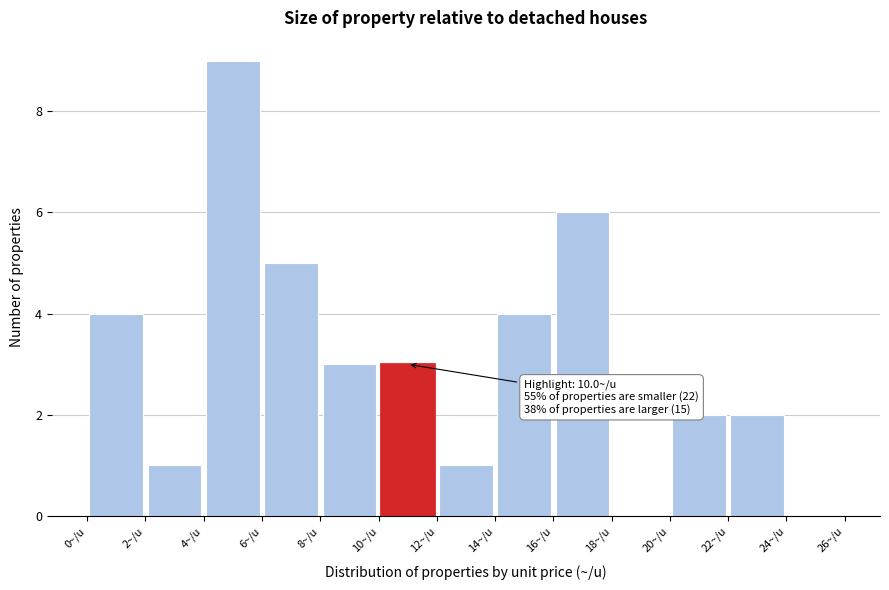

Which range on the x-axis has the tallest bar?

4 to 6